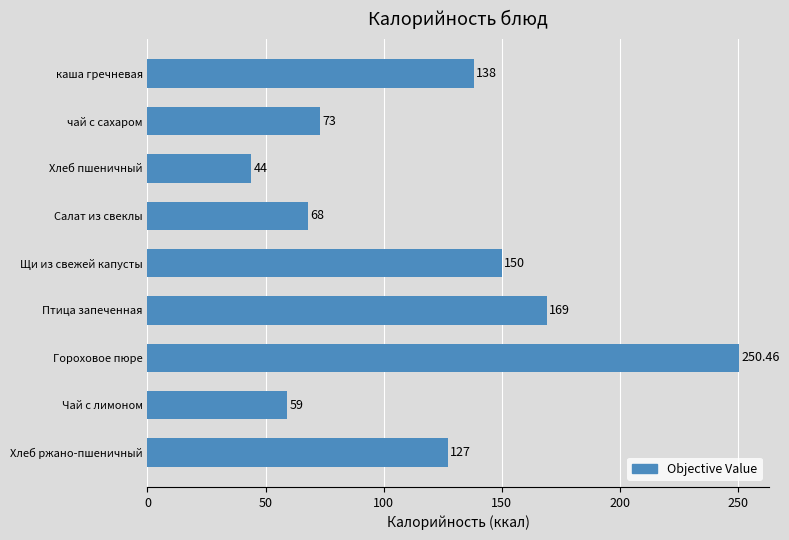

What is the label of the 1st bar from the bottom?

Хлеб ржано-пшеничный